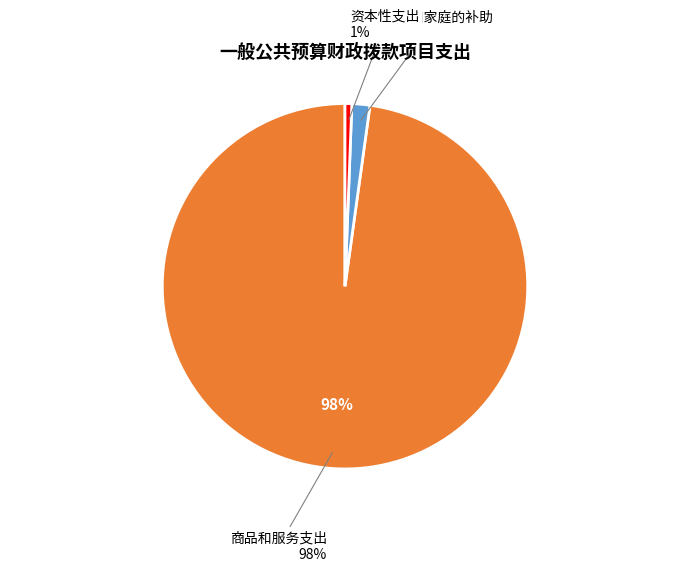

Combined, what portion of the pie is 对个人和家庭的补助 and 对企业补助（基本建设）?

1.6%